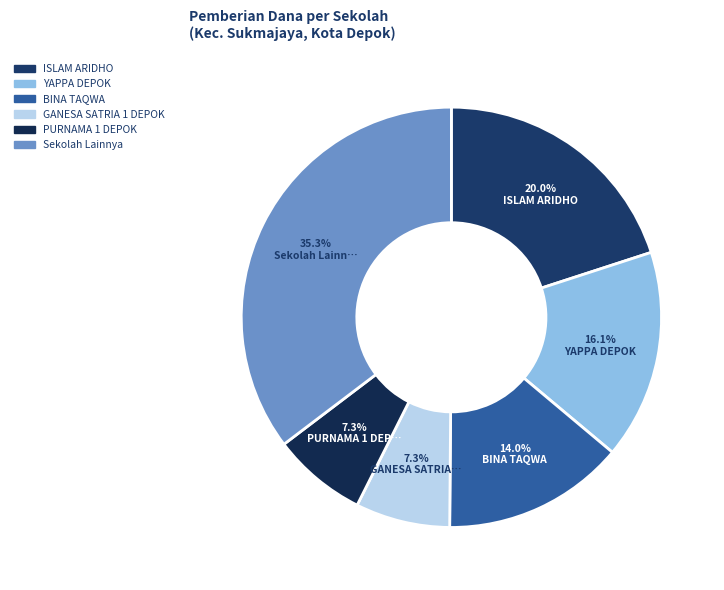

How many segments does this pie chart have?

6